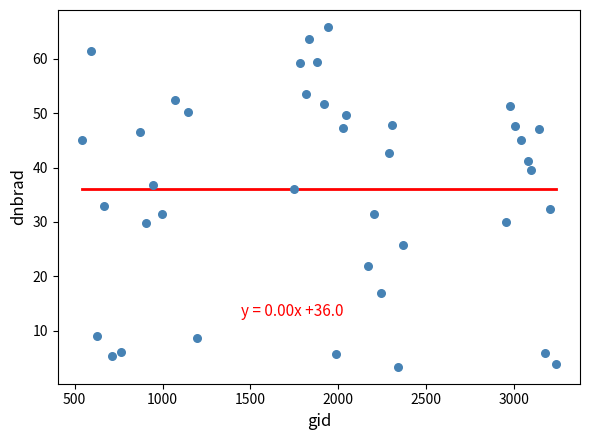

What is the range of X values (max minus min)?

2700.0